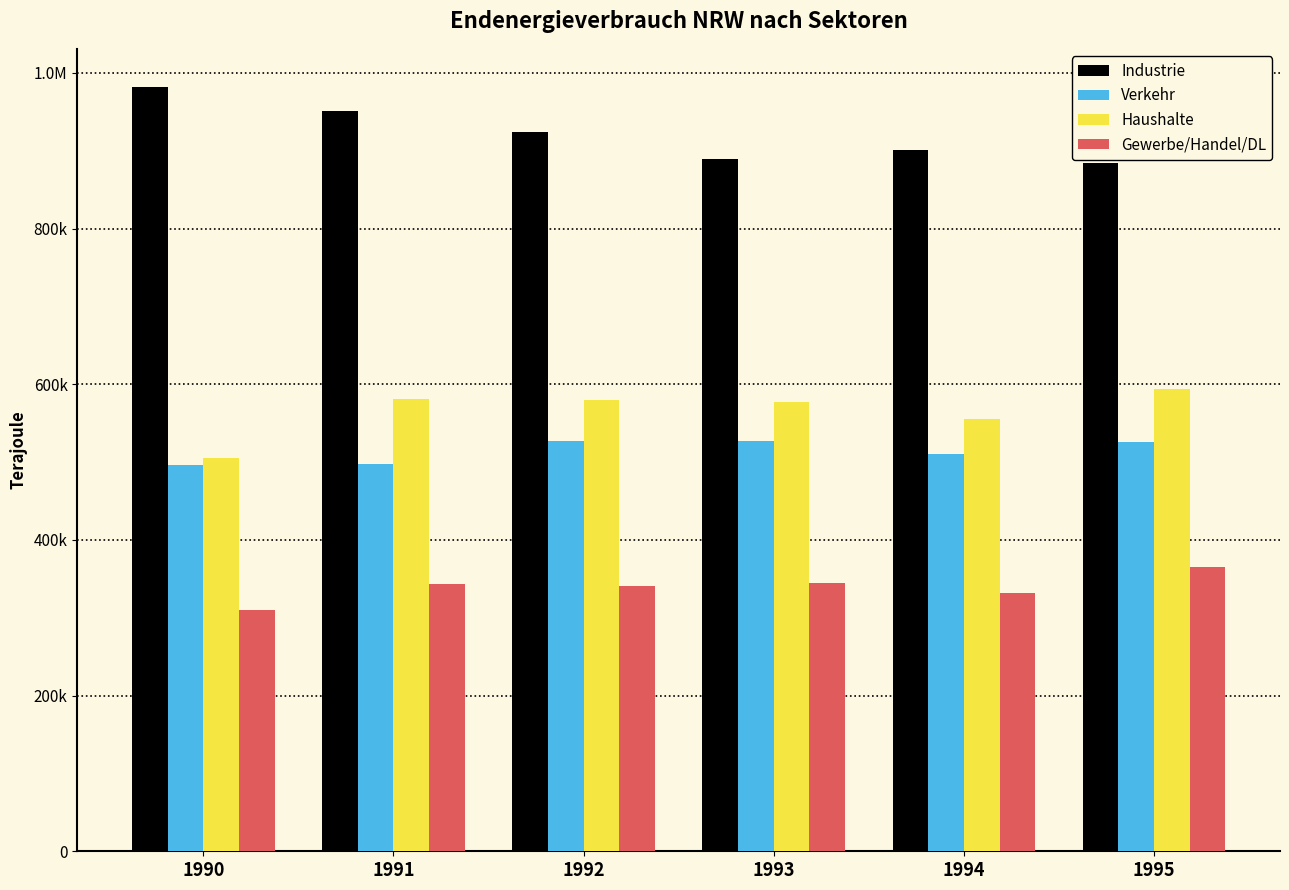

Are the bars grouped side by side (vs. stacked)?

Yes